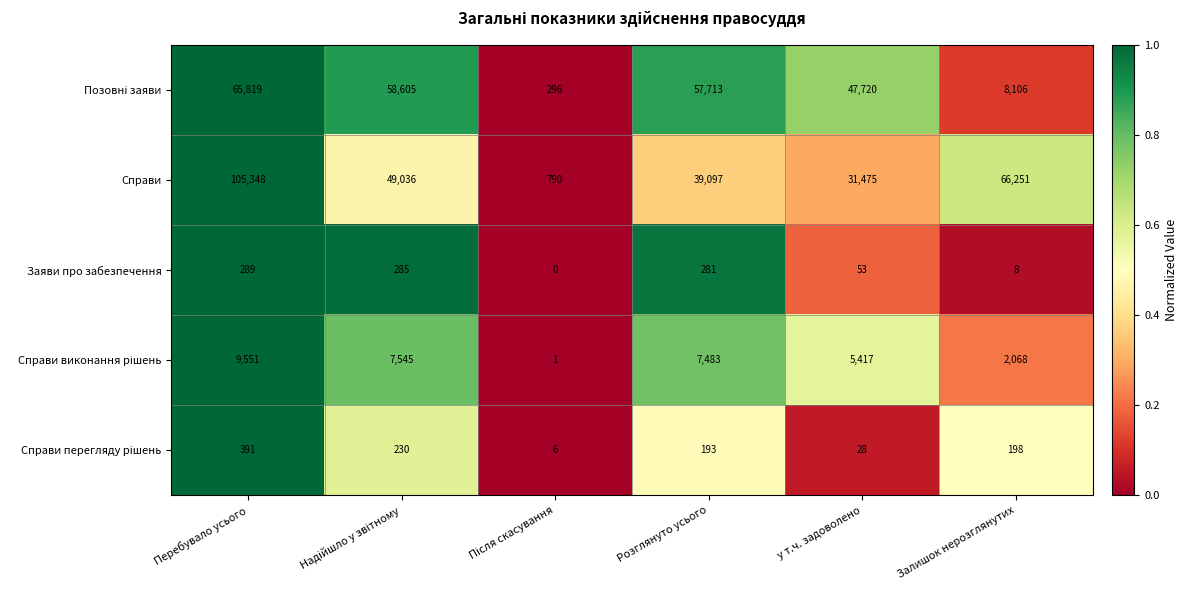

At which category is the sum across all series the highest?

Перебувало усього